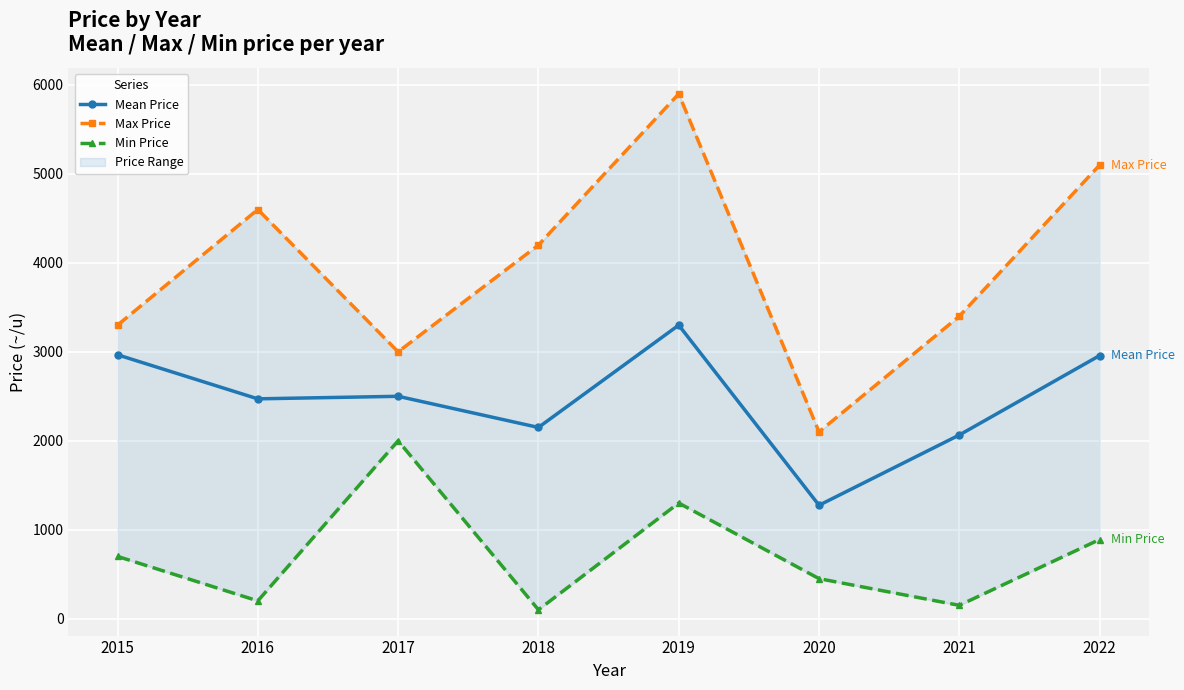

True or false: Max Price has a value of 4600.0 at 2016.

True